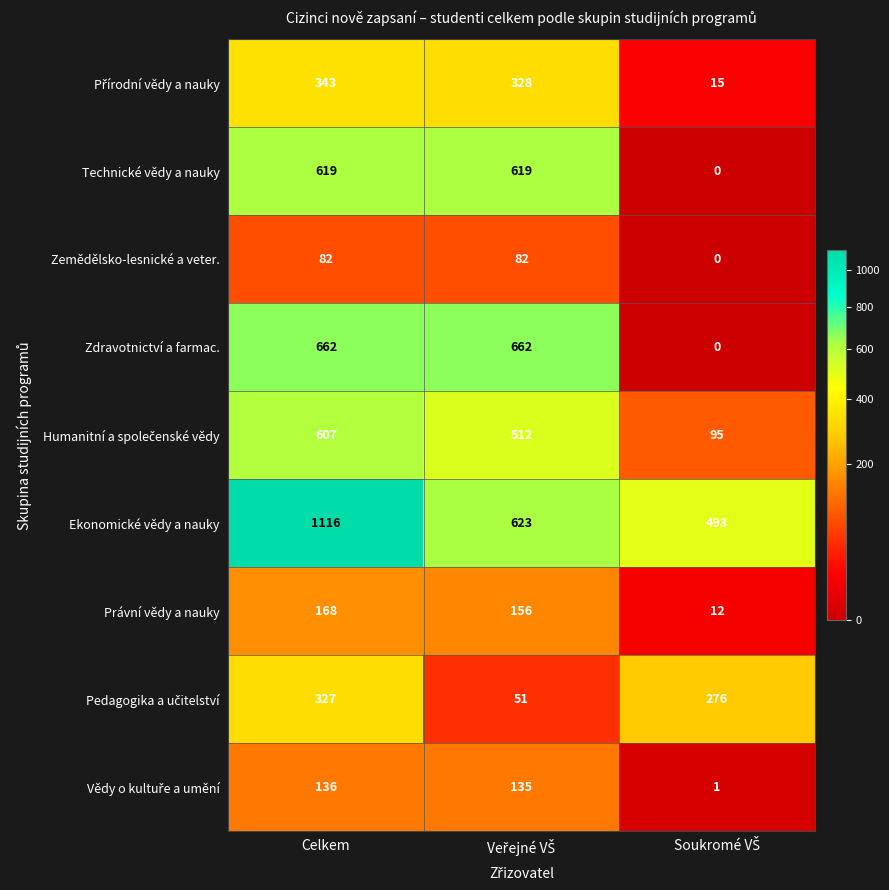

At which category is the sum across all series the highest?

Celkem